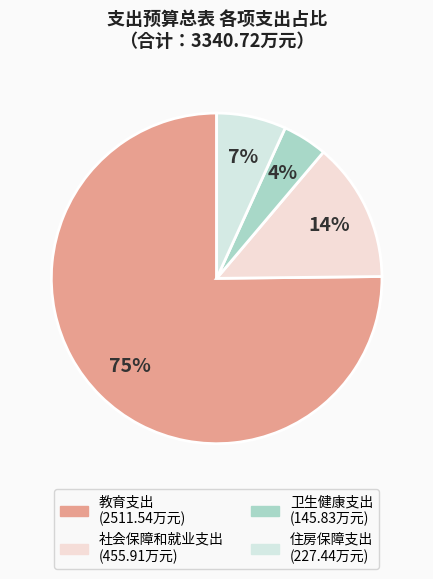

To the nearest percent, what percentage of the pie is 教育支出?

75%